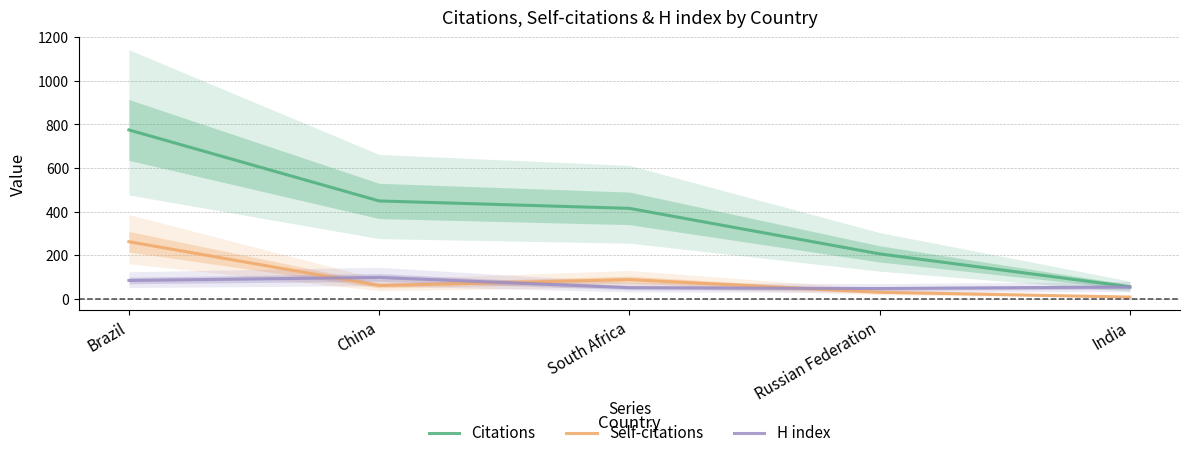

Reading left to right, list all the values displayed in this chart.

Citations: Brazil=775	China=449	South Africa=415	Russian Federation=206	India=55
Self-citations: Brazil=262	China=61	South Africa=88	Russian Federation=30	India=8
H index: Brazil=84	China=98	South Africa=51	Russian Federation=47	India=54